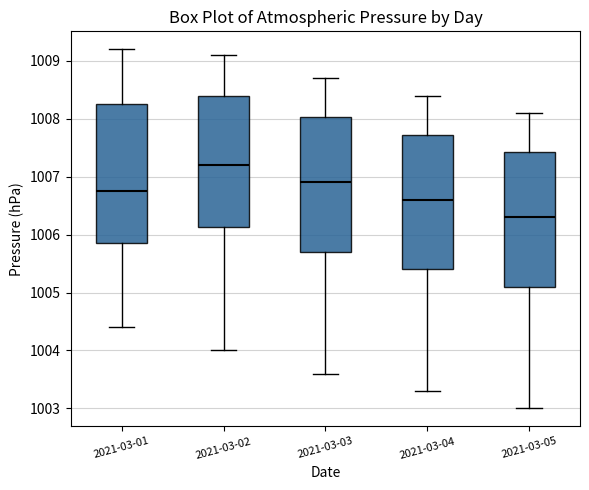

Which box's median line is the lowest?

2021-03-05